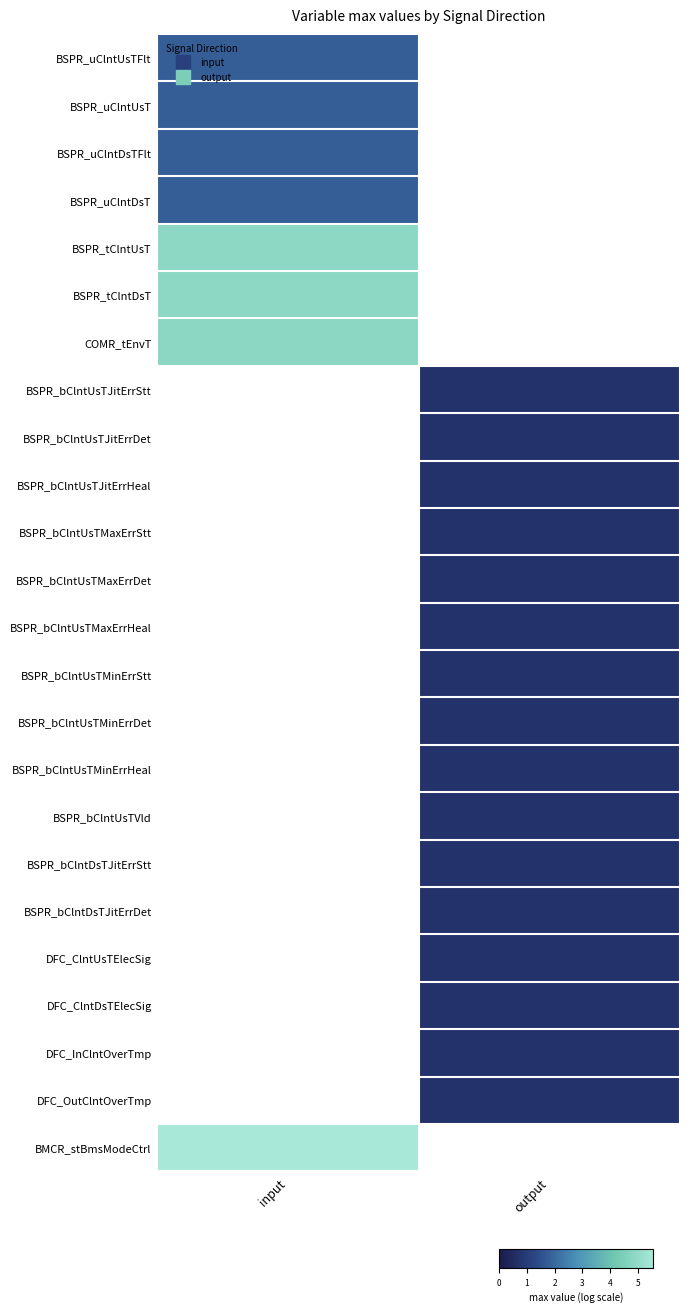

Reading right to left, transcribe all the data shown in this chart.

BSPR_uClntUsTFlt: output=0.0	input=1.8
BSPR_uClntUsT: output=0.0	input=1.8
BSPR_uClntDsTFlt: output=0.0	input=1.8
BSPR_uClntDsT: output=0.0	input=1.8
BSPR_tClntUsT: output=0.0	input=4.9
BSPR_tClntDsT: output=0.0	input=4.9
COMR_tEnvT: output=0.0	input=4.8
BSPR_bClntUsTJitErrStt: output=0.7	input=0.0
BSPR_bClntUsTJitErrDet: output=0.7	input=0.0
BSPR_bClntUsTJitErrHeal: output=0.7	input=0.0
BSPR_bClntUsTMaxErrStt: output=0.7	input=0.0
BSPR_bClntUsTMaxErrDet: output=0.7	input=0.0
BSPR_bClntUsTMaxErrHeal: output=0.7	input=0.0
BSPR_bClntUsTMinErrStt: output=0.7	input=0.0
BSPR_bClntUsTMinErrDet: output=0.7	input=0.0
BSPR_bClntUsTMinErrHeal: output=0.7	input=0.0
BSPR_bClntUsTVld: output=0.7	input=0.0
BSPR_bClntDsTJitErrStt: output=0.7	input=0.0
BSPR_bClntDsTJitErrDet: output=0.7	input=0.0
DFC_ClntUsTElecSig: output=0.7	input=0.0
DFC_ClntDsTElecSig: output=0.7	input=0.0
DFC_InClntOverTmp: output=0.7	input=0.0
DFC_OutClntOverTmp: output=0.7	input=0.0
BMCR_stBmsModeCtrl: output=0.0	input=5.5